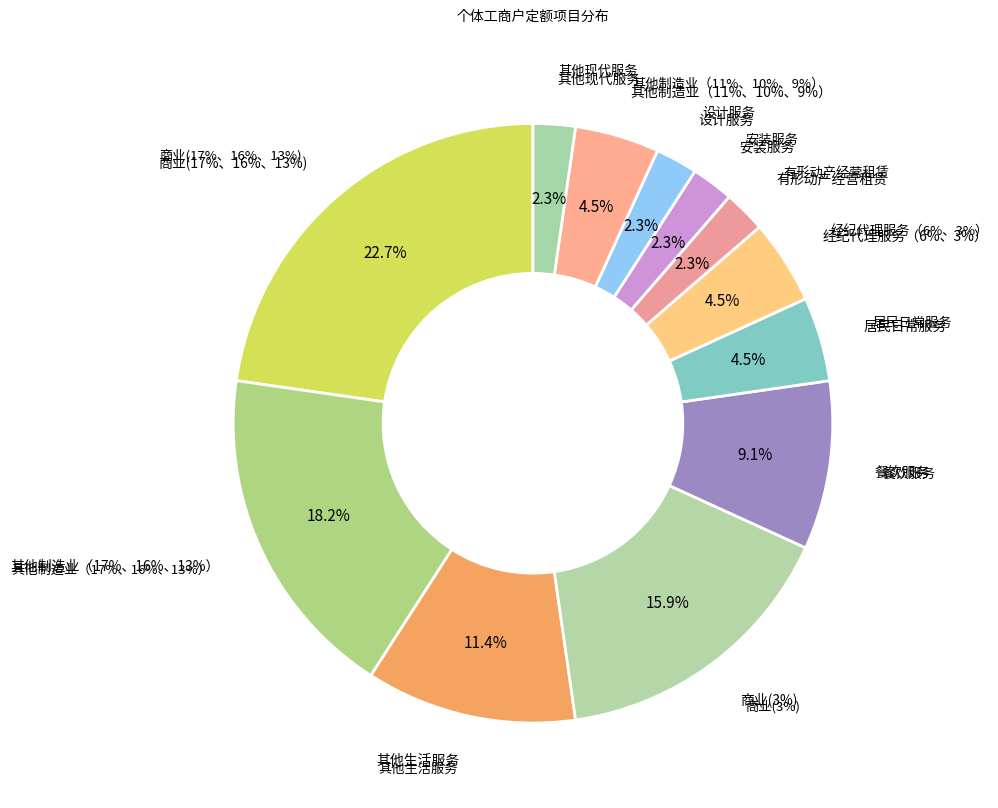

Combined, do 商业(3%) and 有形动产经营租赁 account for over 50%?

No